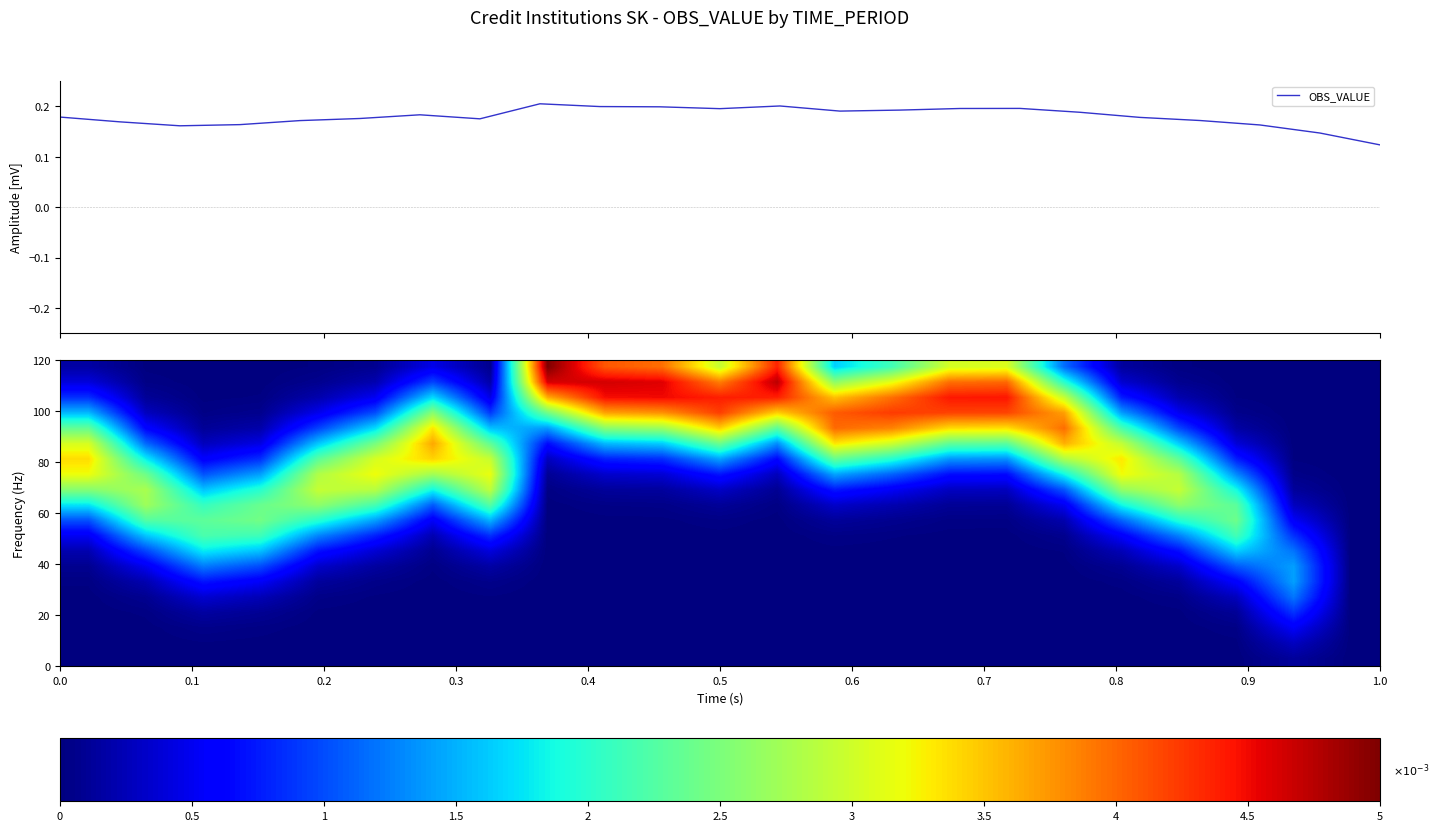

What is the maximum value shown in the chart?

0.2